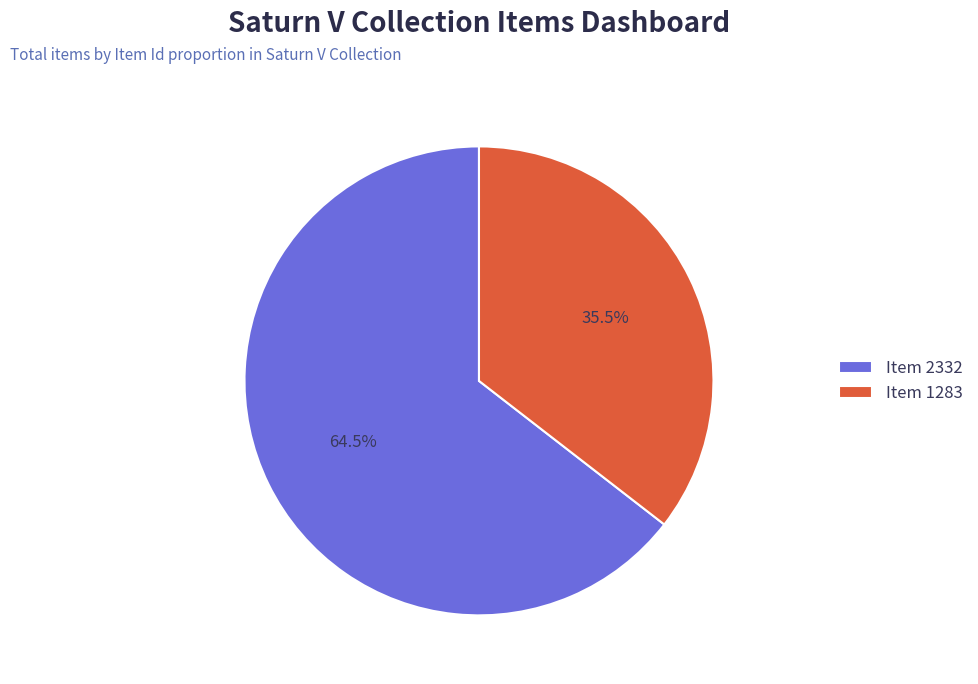

How many slices are in this pie chart?

2